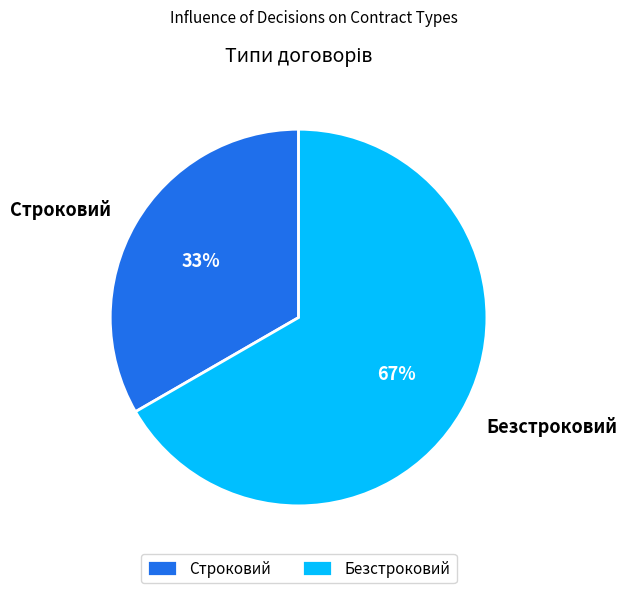

Is the sum of Строковий and Безстроковий greater than half?

Yes